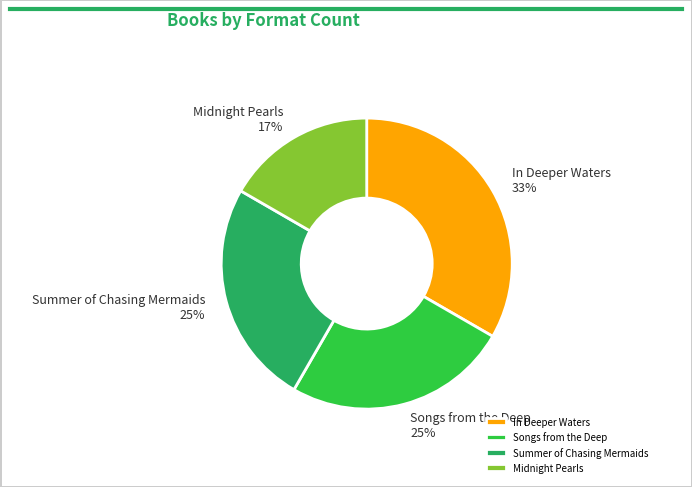

Approximately how many times larger is the value at Midnight Pearls compared to Summer of Chasing Mermaids?

0.7